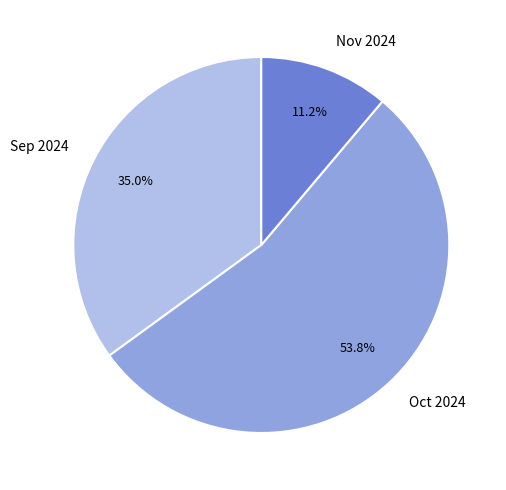

Between Oct 2024 and Sep 2024, which is larger?

Oct 2024